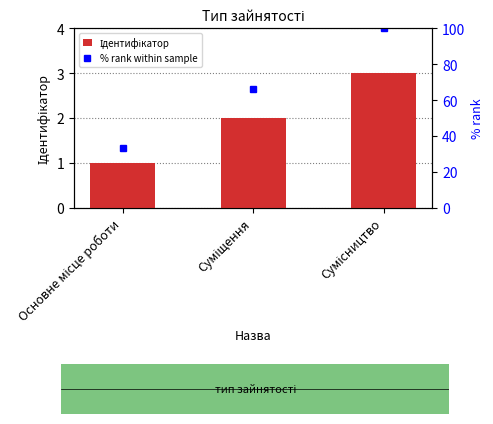

What position from the left is Сумісництво?

3